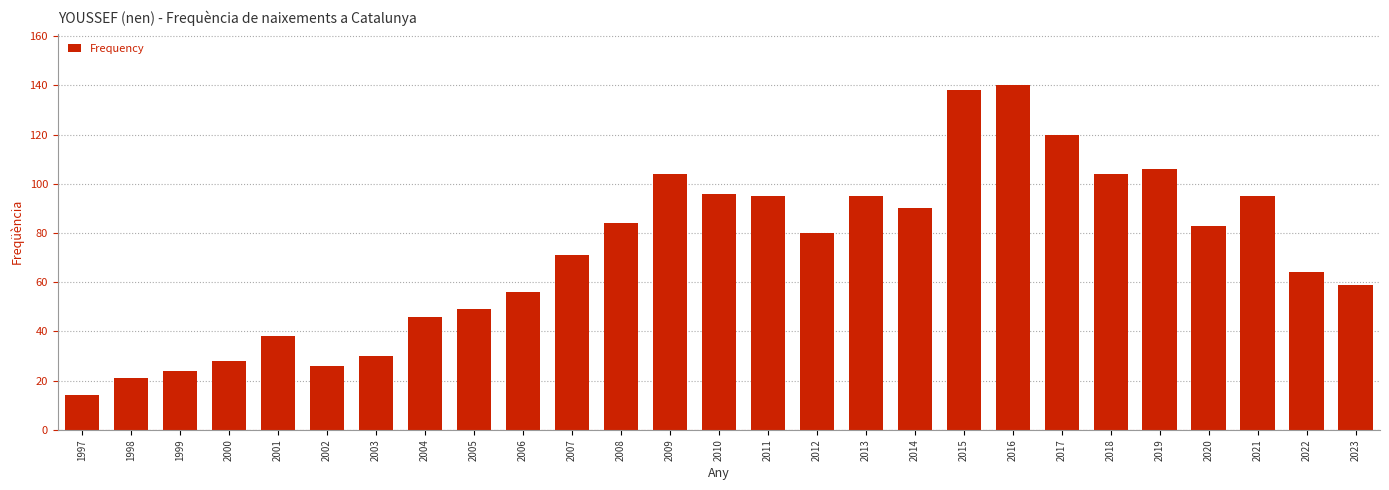

Which has a higher value, 2004 or 2006?

2006